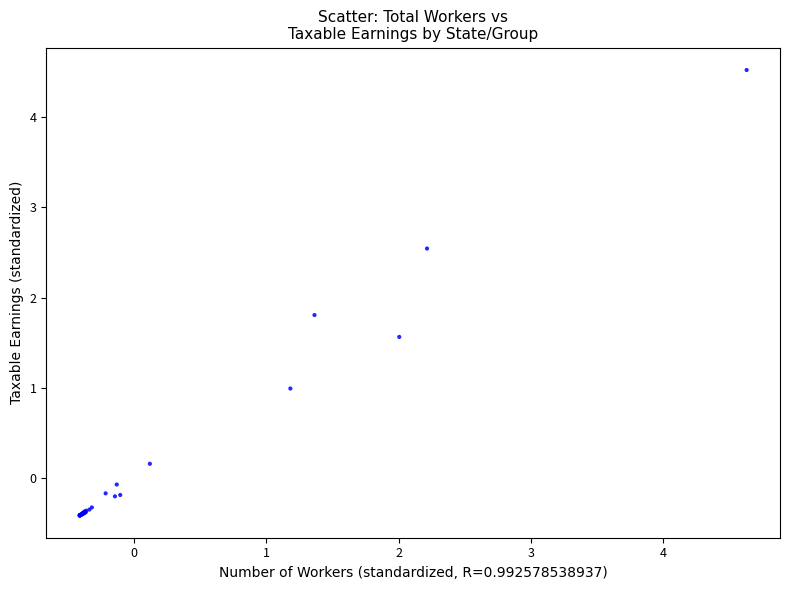

What Y value in the scatter plot is closest to 2?

1.8